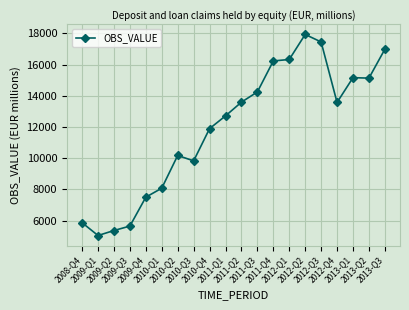

Is it true that the value at 2013-Q1 is 15163.2?

True